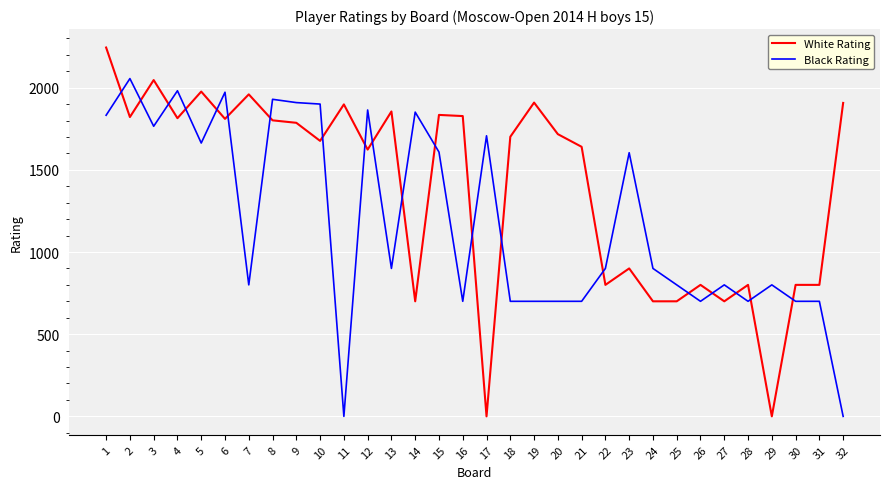

Which series changed the most between 7 and 16?

White Rating